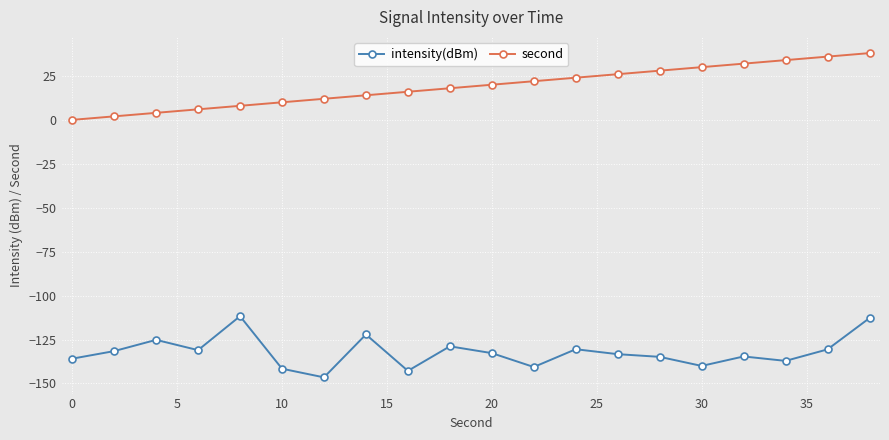

True or false: second and intensity(dBm) cross at least once.

False